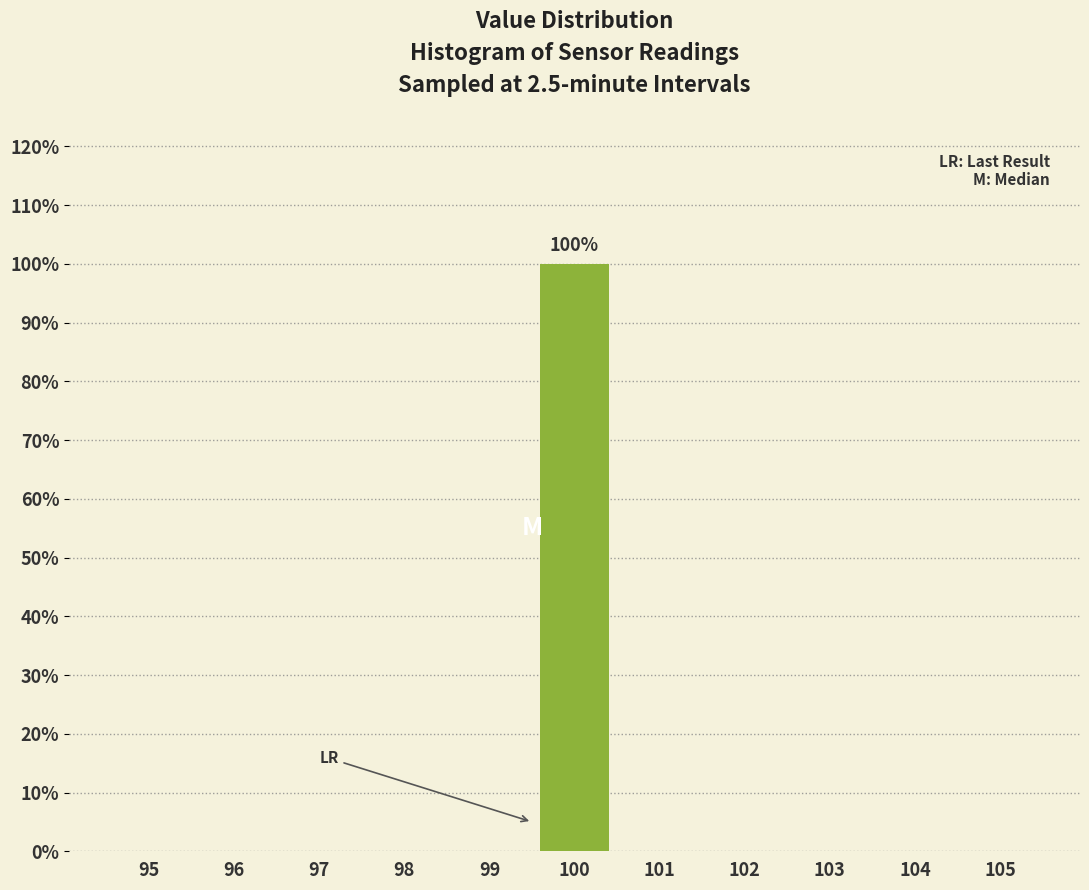

Reading left to right, extract all data points from this chart.

95=0	96=0	97=0	98=0	99=0	100=100	101=0	102=0	103=0	104=0	105=0